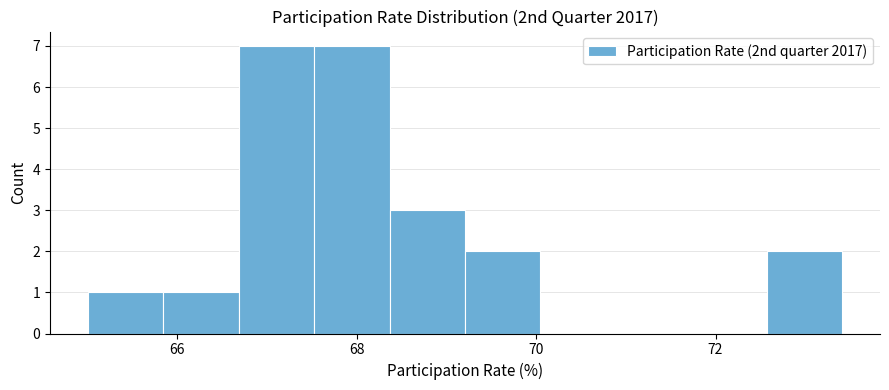

Reading left to right, list every bar in this chart as the range it spans on the x-axis followed by its height. Neither the bar edges nor the heights are printed on the chart, so give them approximately, as read against the axes.

65.0 to 65.8: 1
65.8 to 66.6: 1
66.6 to 67.6: 7
67.6 to 68.4: 7
68.4 to 69.2: 3
69.2 to 70.0: 2
70.0 to 70.8: 0
70.8 to 71.8: 0
71.8 to 72.6: 0
72.6 to 73.4: 2